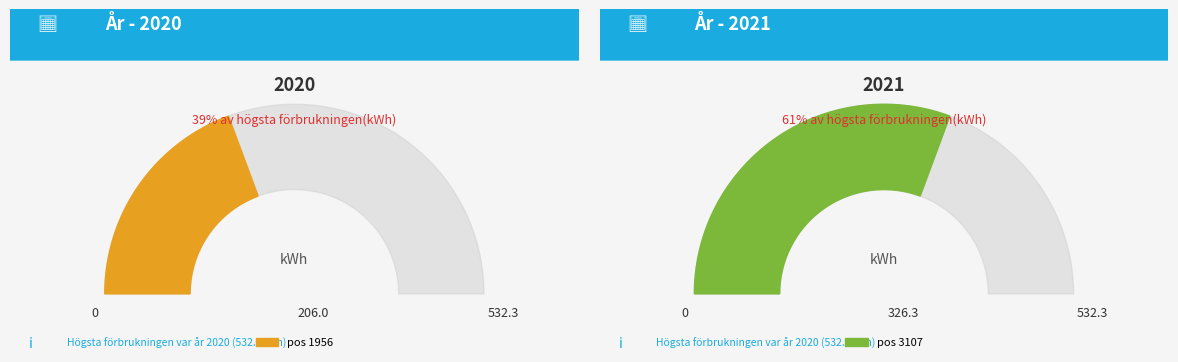

Count the number of slices in the pie.

2